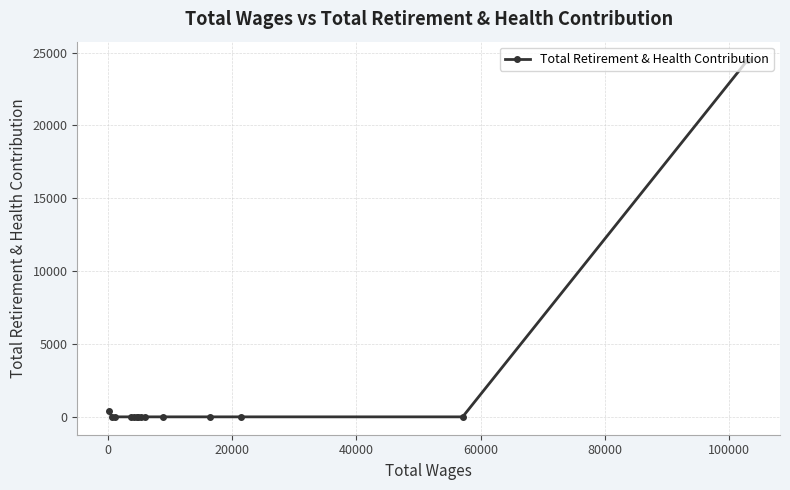

Reading right to left, what are all the values shown in this chart?

24519	0	0	0	0	0	0	0	0	0	0	0	0	386